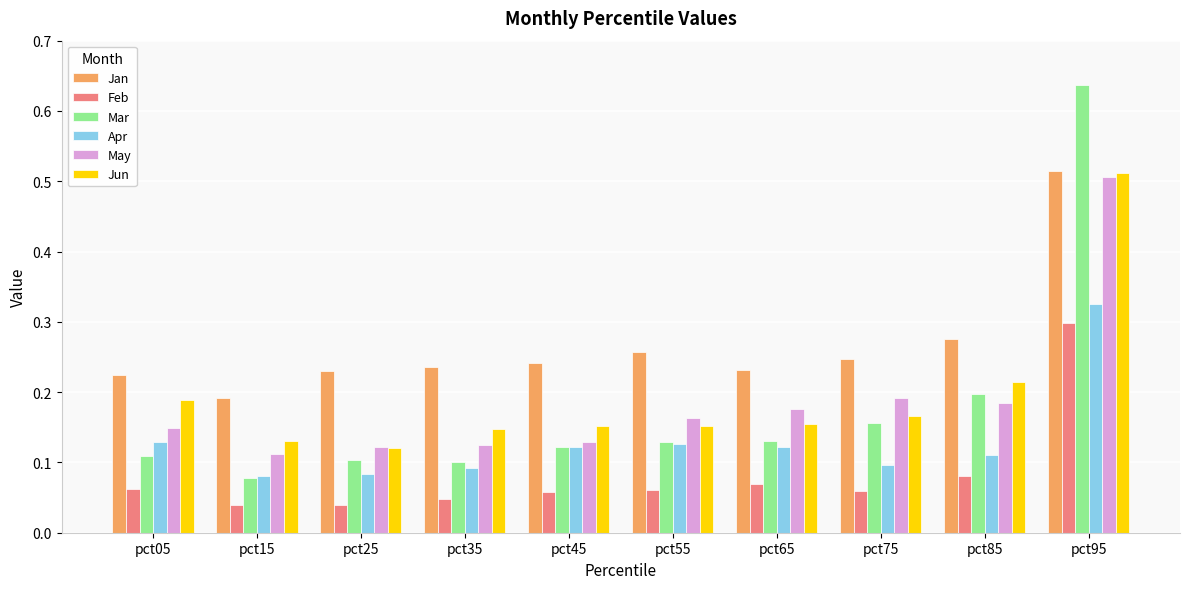

Which series has the widest spread of values?

Mar